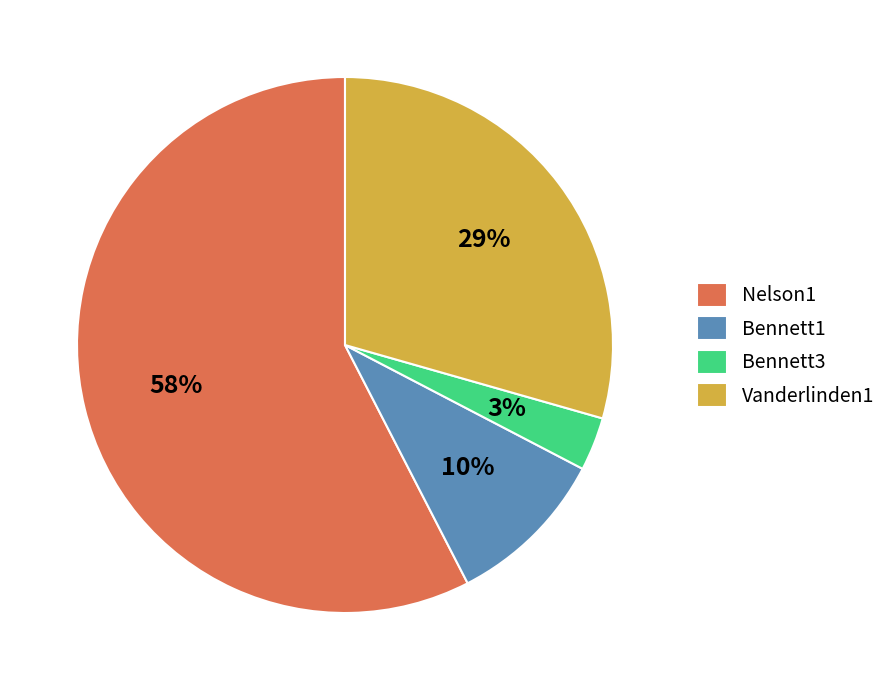

Which slice is the smallest?

Bennett3